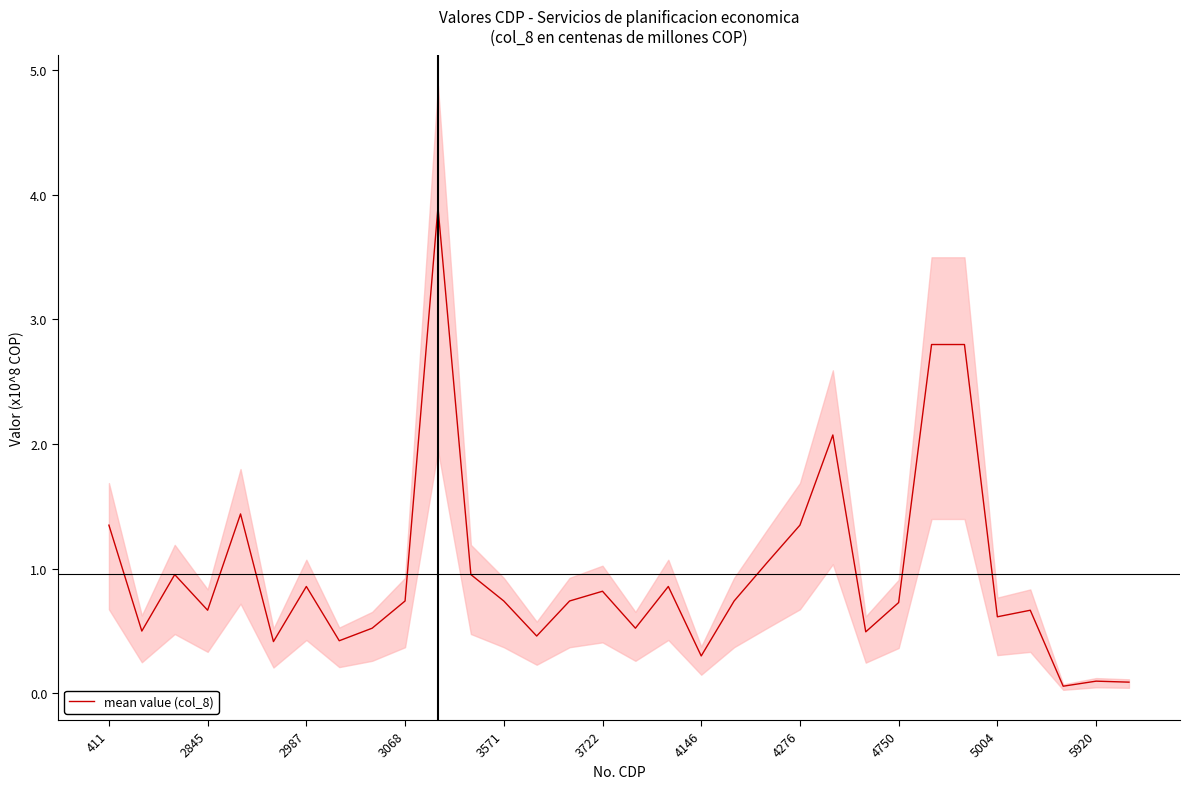

What is the difference between the values at 15 and 4750?

0.3